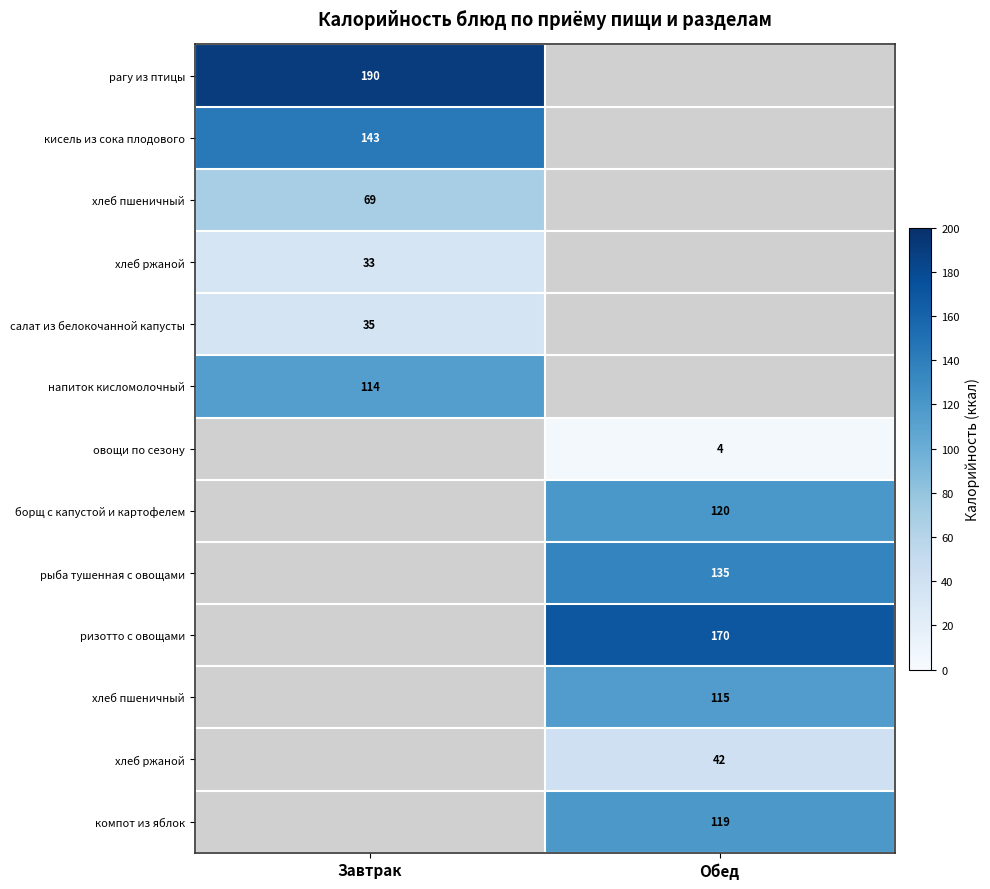

How many categories are shown in the chart?

2